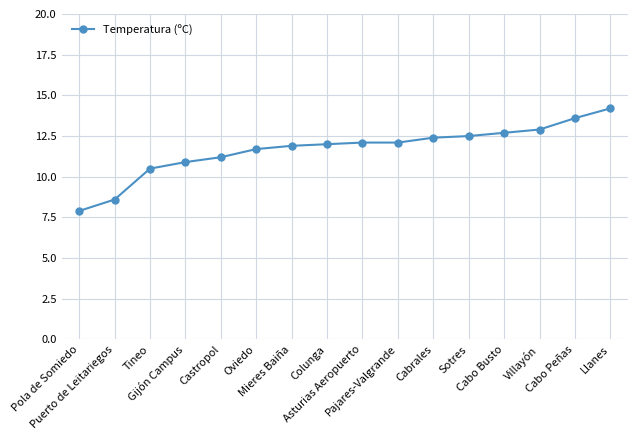

Reading left to right, what are all the values shown in this chart?

Pola de Somiedo=7.9	Puerto de Leitariegos=8.6	Tineo=10.5	Gijón Campus=10.9	Castropol=11.2	Oviedo=11.7	Mieres Baiña=11.9	Colunga=12.0	Asturias Aeropuerto=12.1	Pajares-Valgrande=12.1	Cabrales=12.4	Sotres=12.5	Cabo Busto=12.7	Villayón=12.9	Cabo Peñas=13.6	Llanes=14.2